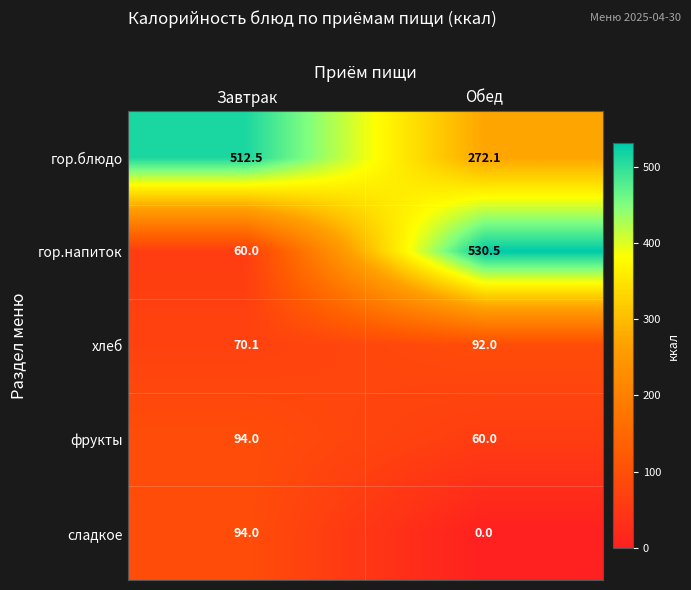

True or false: фрукты has a value of 18.0 at Обед.

False